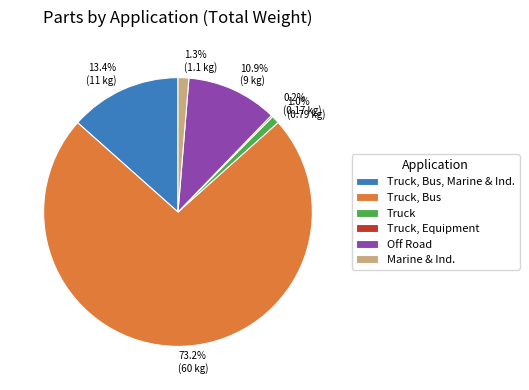

What percentage is the Off Road slice, to the nearest percent?

11%